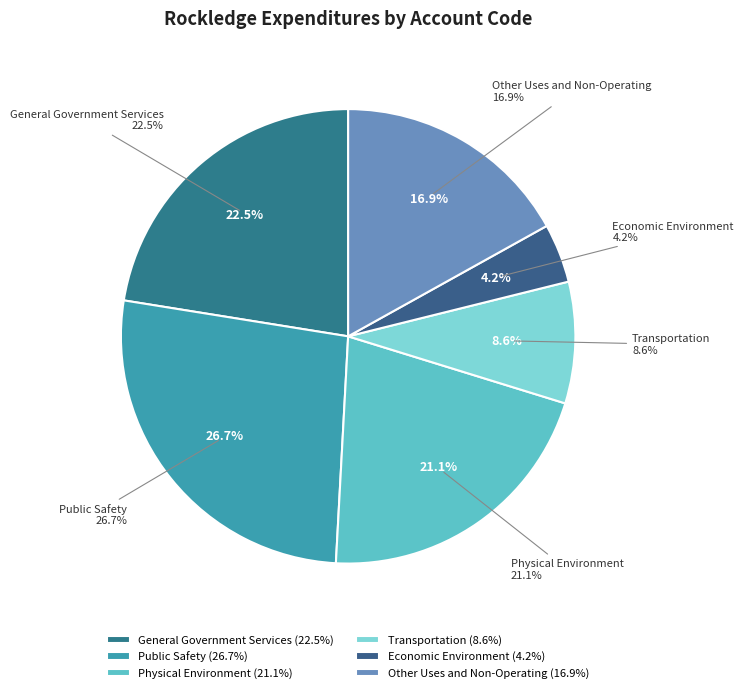

The Other Uses and Non-Operating slice represents 17% of the pie. True or false?

True